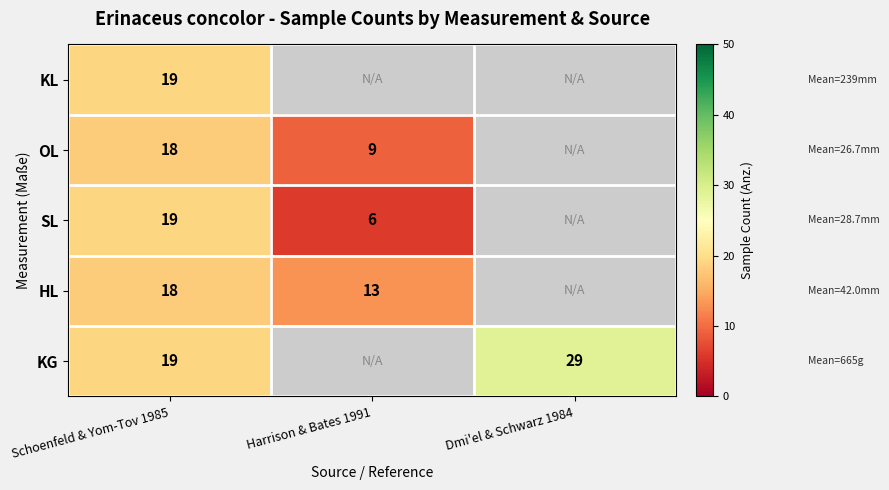

The value of HL at Harrison & Bates 1991 is 13. True or false?

True